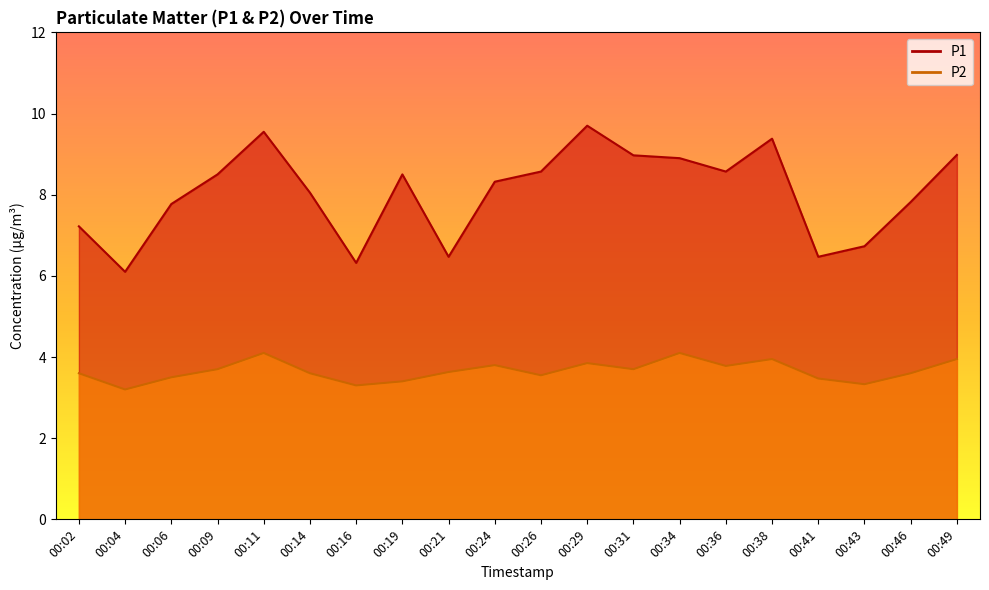

Which category has the lowest value in the P1 series?

00:04